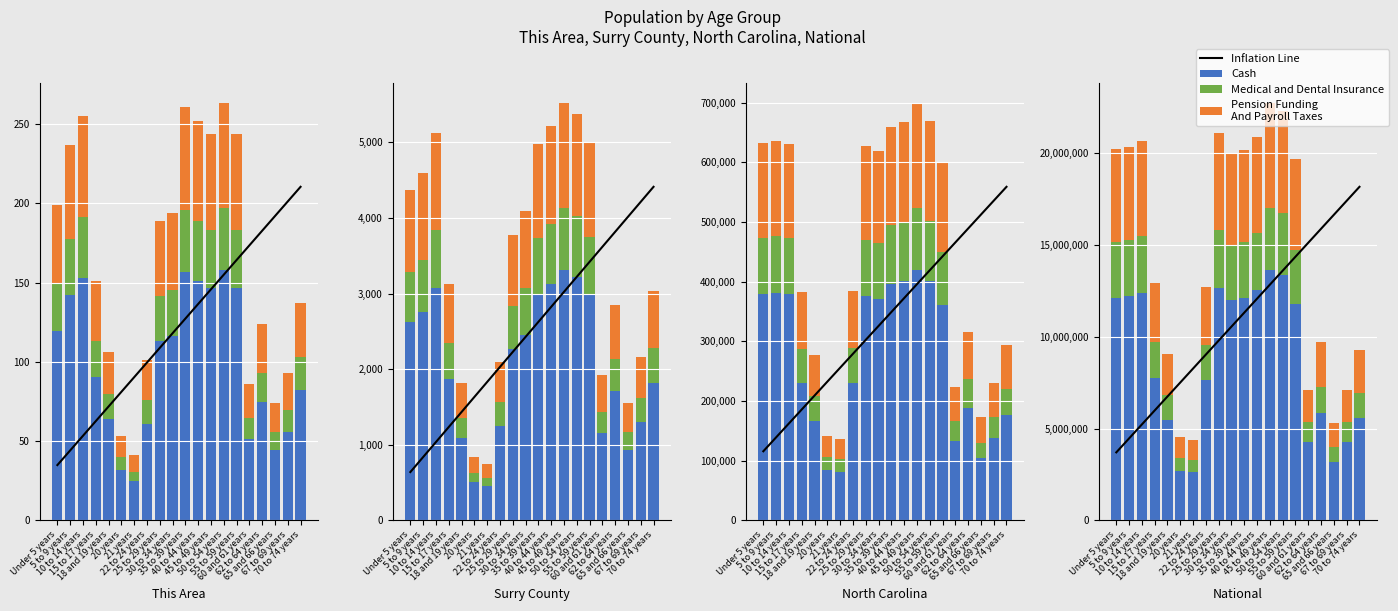

Does the chart contain any negative values?

No